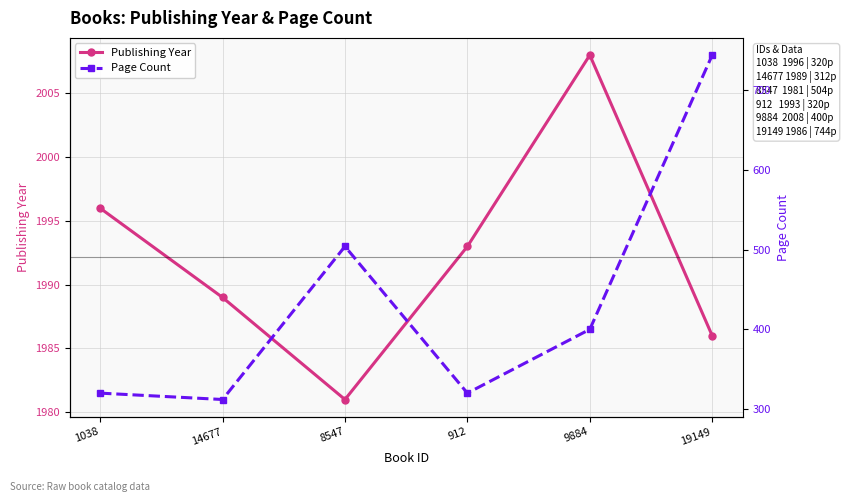

Is this an area chart (filled region under the line)?

No